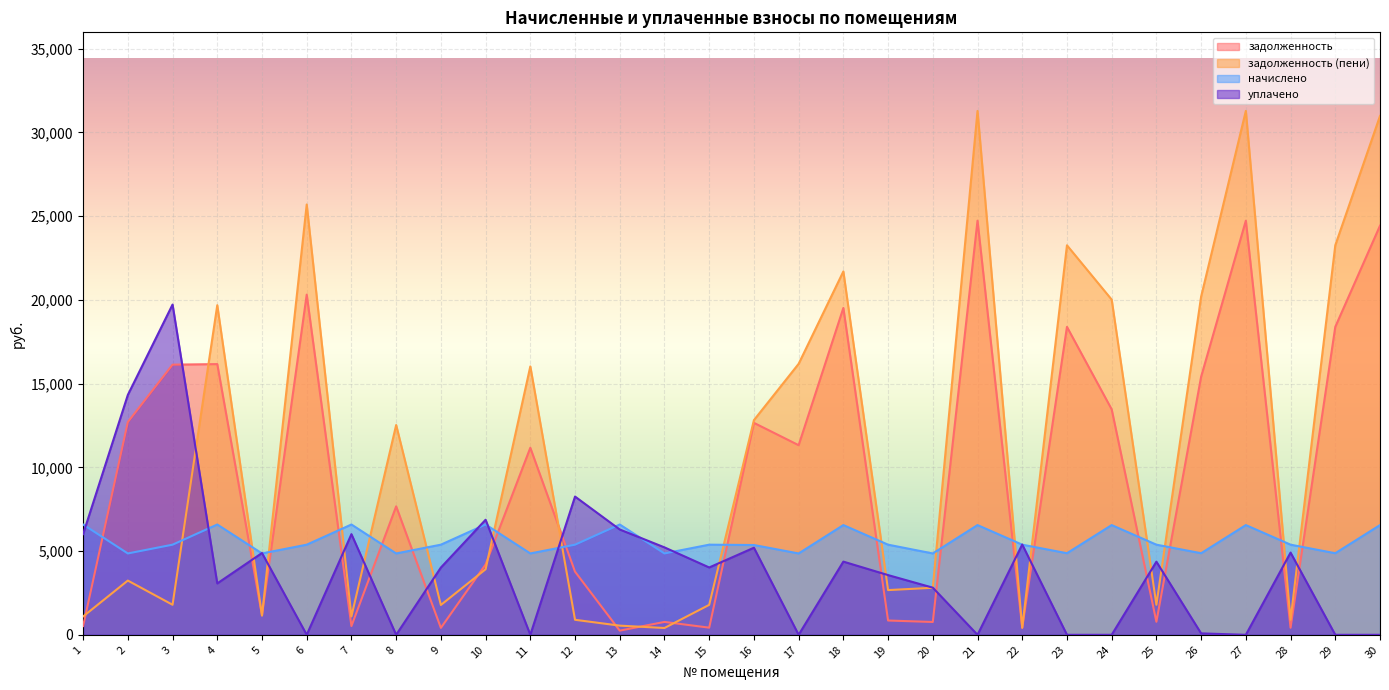

What is the spread (max minus min) of values at 29?

23258.5